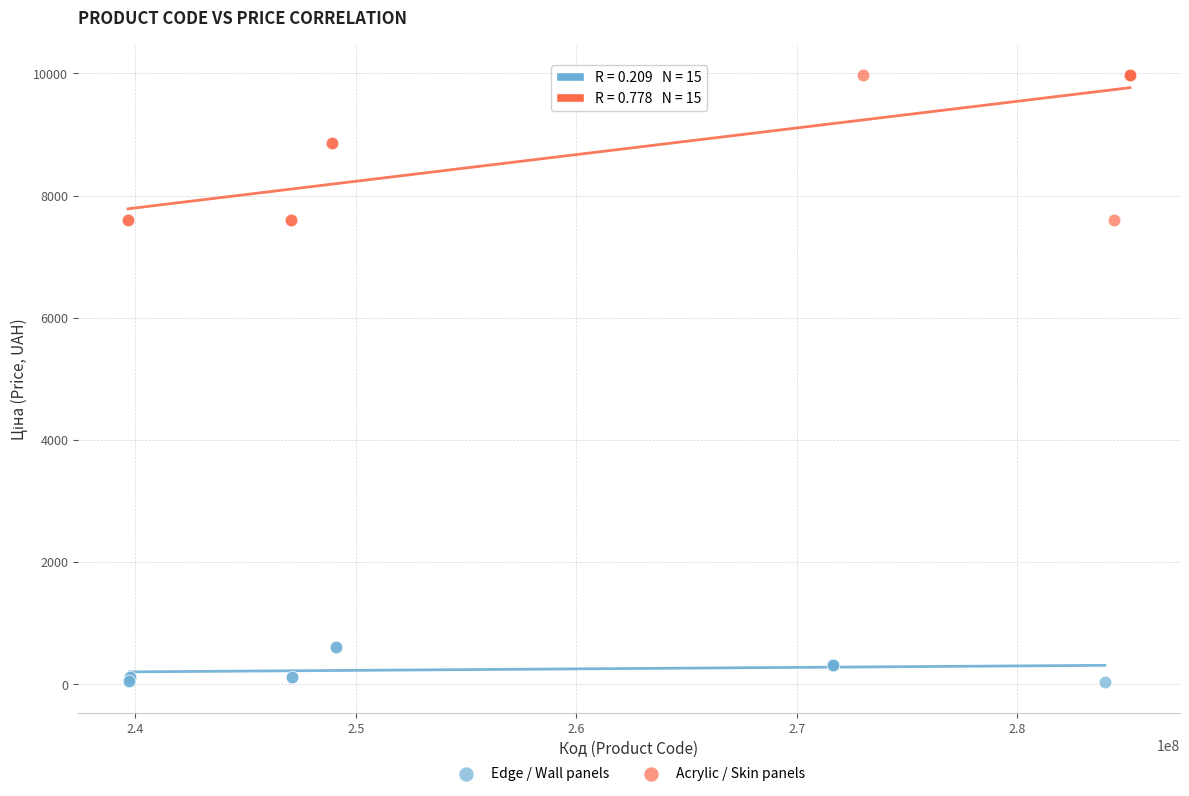

Which series has the widest spread of Y values?

Acrylic / Skin panels